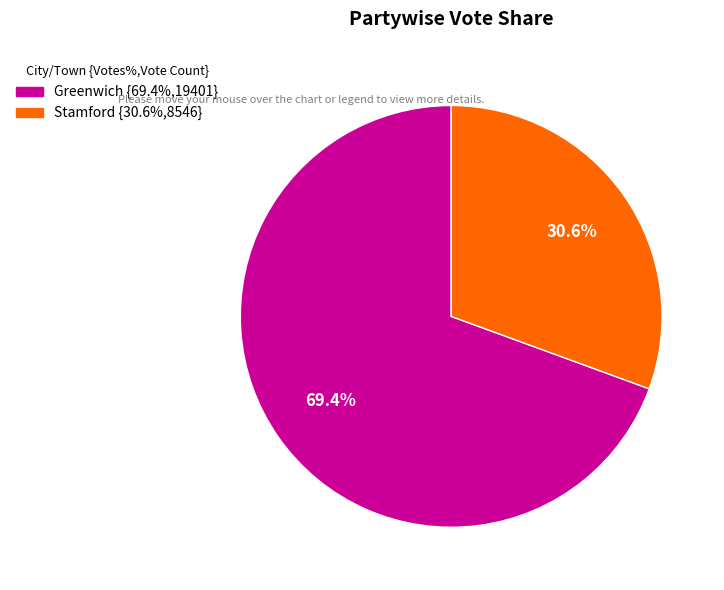

What is the total percentage of Greenwich and Stamford?

100.0%